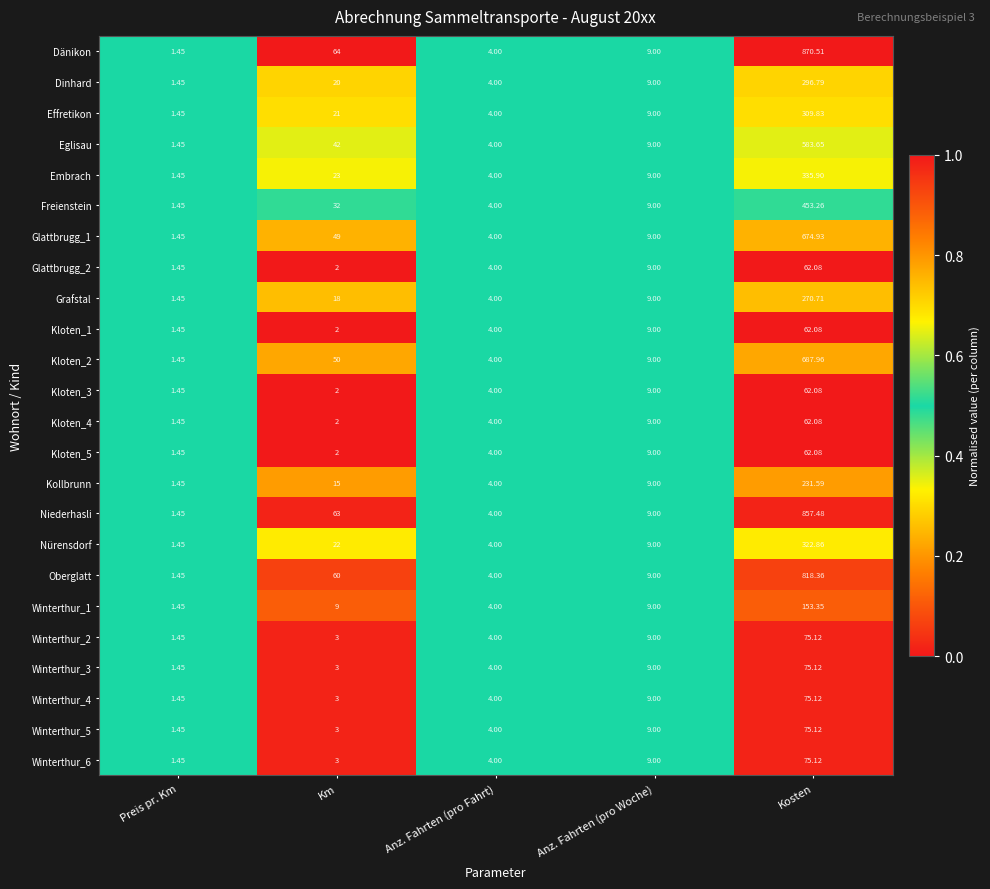

Which series has the widest spread of values?

Dänikon